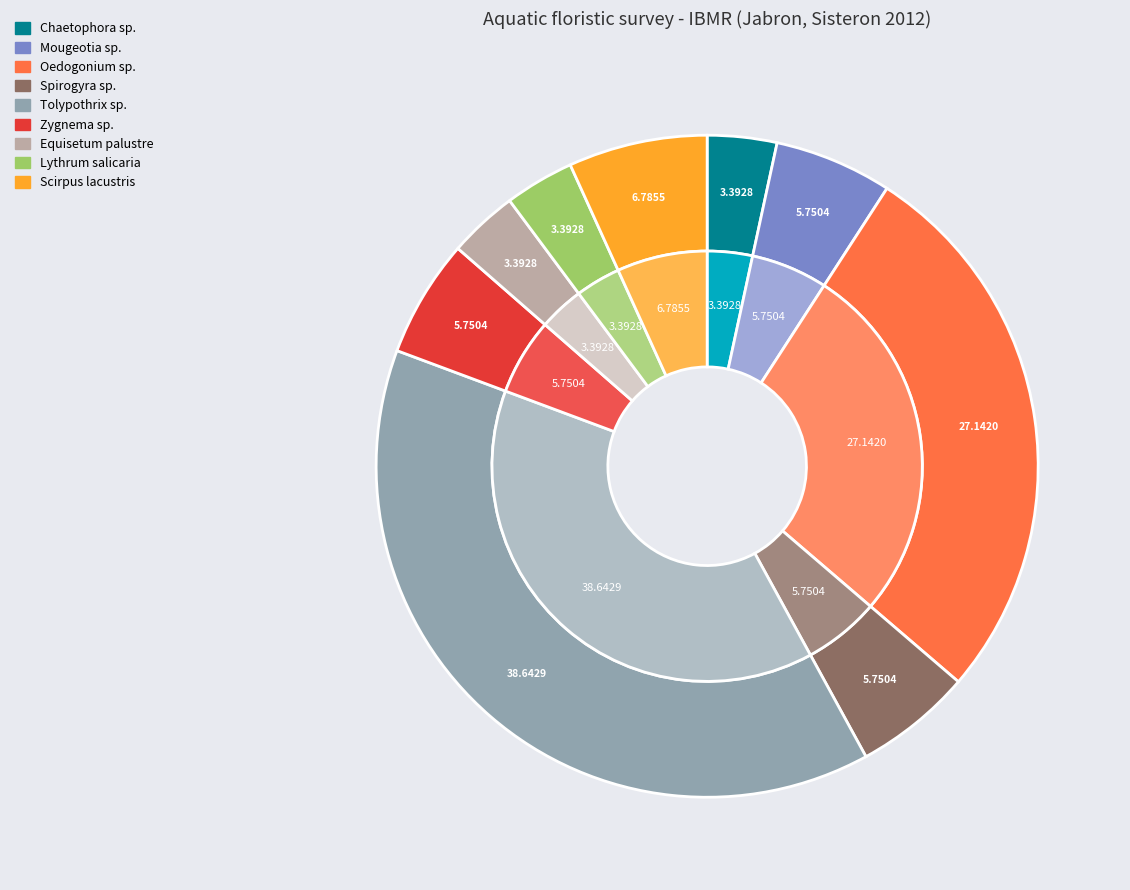

How much of the chart is everything except Spirogyra sp.?

94.2%